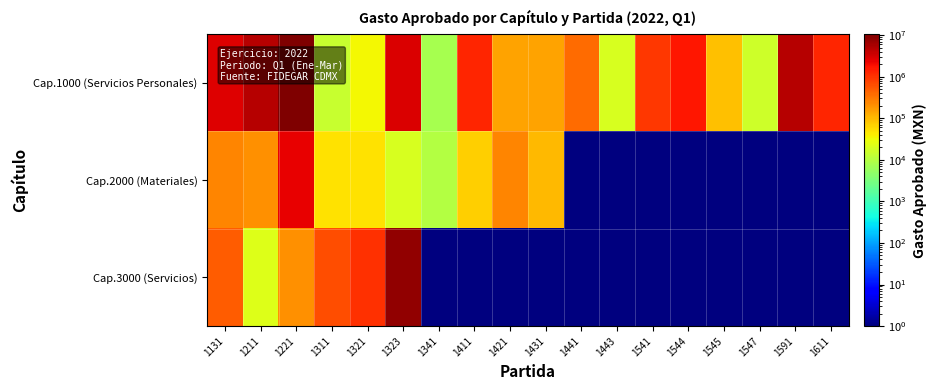

Reading left to right, what are all the values shown in this chart?

Cap.1000 (Servicios Personales): 1131=2716132.0	1211=4914481.0	1221=10495819.0	1311=14521.0	1321=35000.0	1323=2850000.0	1341=7610.0	1411=1303246.0	1421=143486.0	1431=148213.0	1441=373920.0	1443=19265.0	1541=900000.0	1544=1597881.0	1545=90906.0	1547=16275.0	1591=4798883.0	1611=1226674.0
Cap.2000 (Materiales): 1131=250000.0	1211=200000.0	1221=2450000.0	1311=51237.0	1321=50000.0	1323=20000.0	1341=10000.0	1411=70000.0	1421=250000.0	1431=100000.0	1441=0.1	1443=0.1	1541=0.1	1544=0.1	1545=0.1	1547=0.1	1591=0.1	1611=0.1
Cap.3000 (Servicios): 1131=500000.0	1211=21600.0	1221=206572.0	1311=616111.0	1321=1060000.0	1323=7910076.0	1341=0.1	1411=0.1	1421=0.1	1431=0.1	1441=0.1	1443=0.1	1541=0.1	1544=0.1	1545=0.1	1547=0.1	1591=0.1	1611=0.1